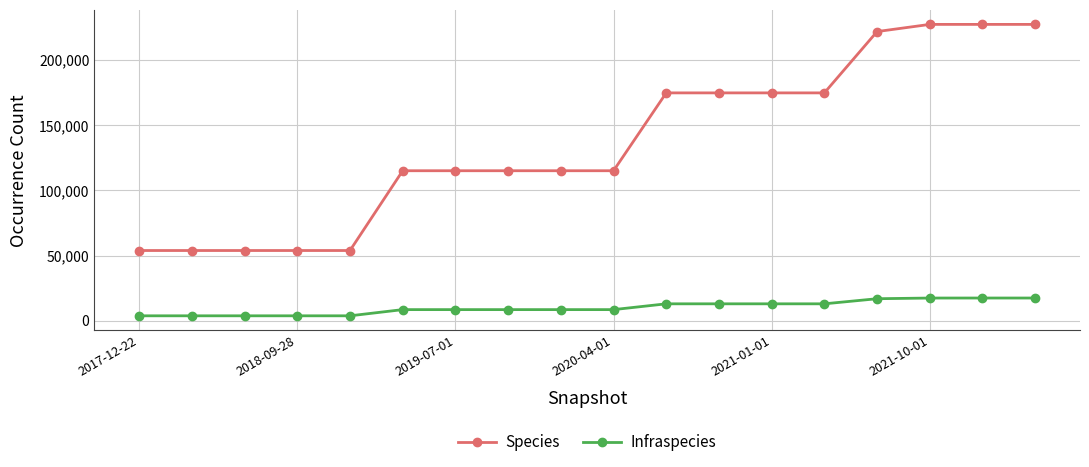

Rank the series by their maximum value, from lowest to highest.

Infraspecies, Species